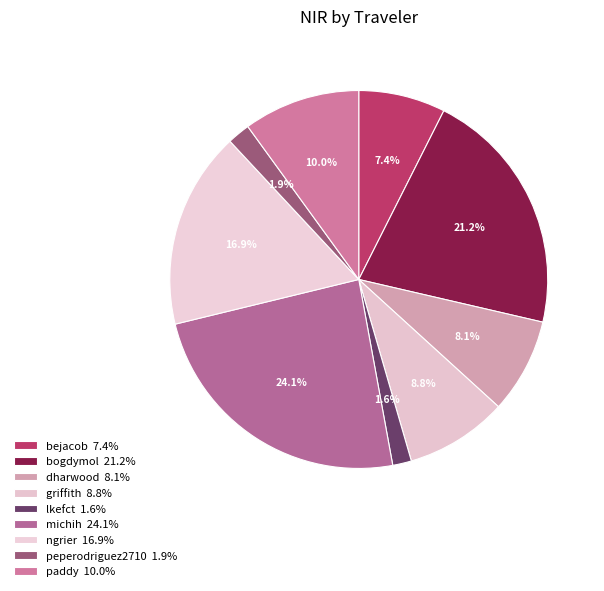

Is there a majority slice in this chart?

No